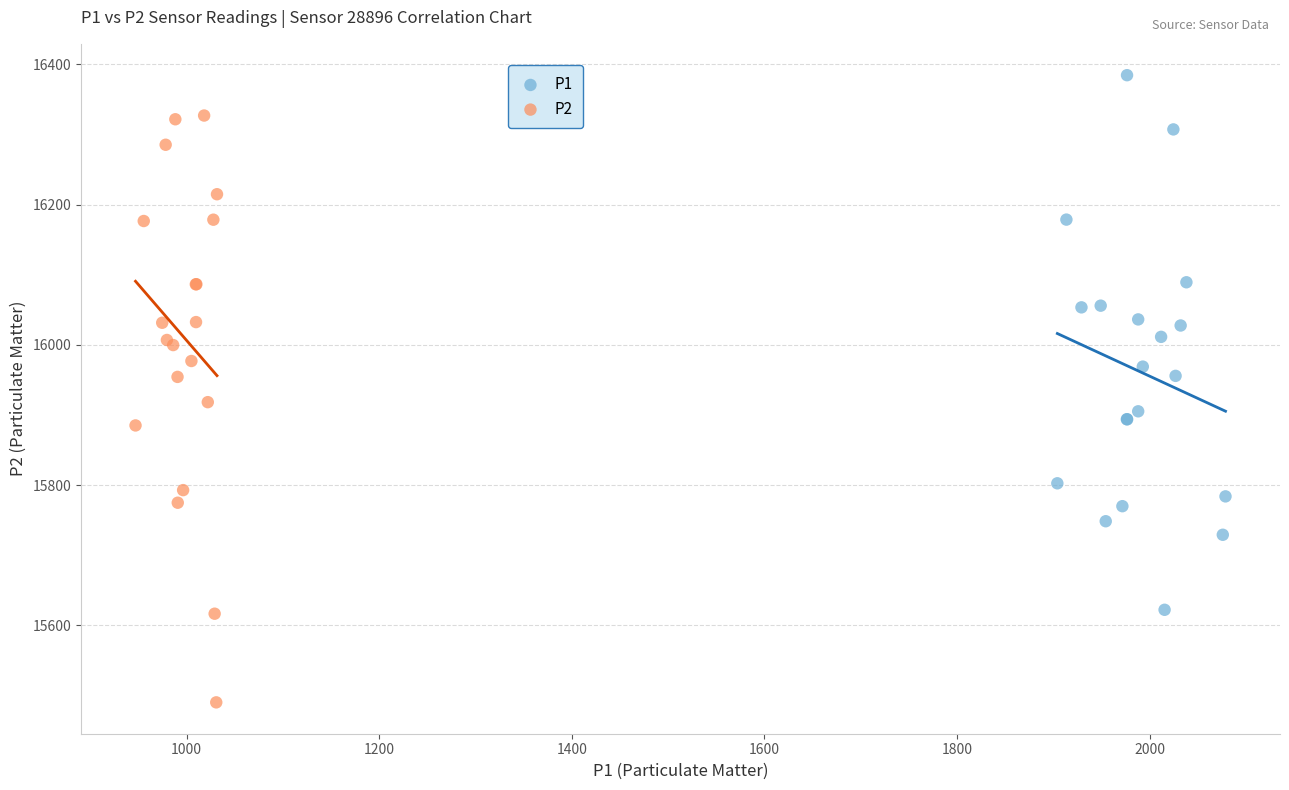

Which series contains the highest Y value?

P1